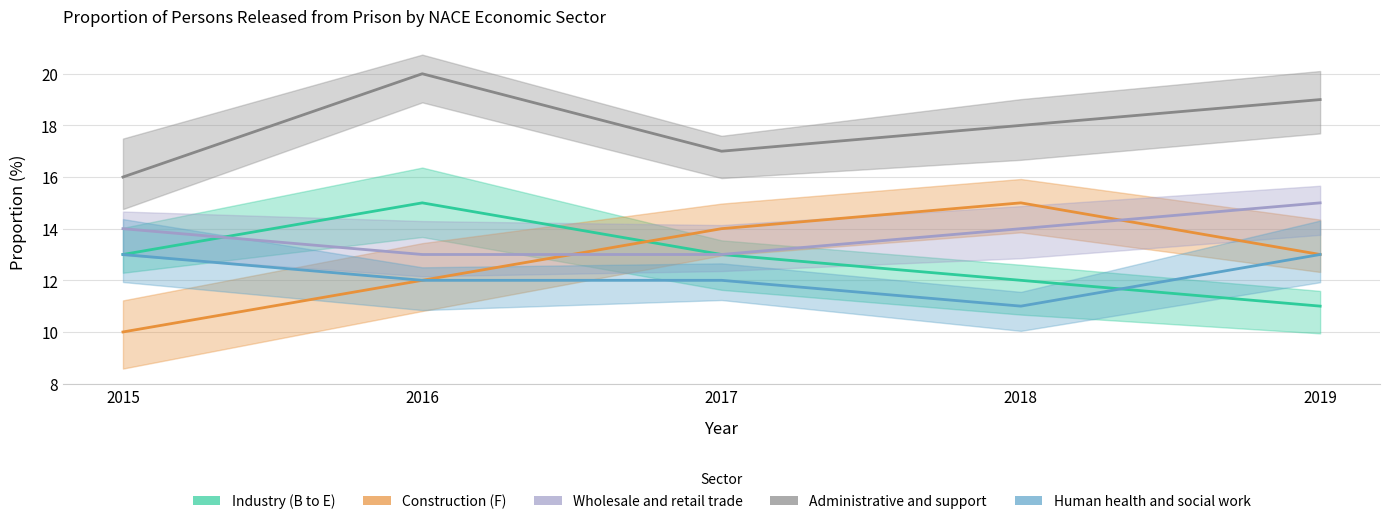

Rank the series at 2019 from lowest to highest value.

Industry (B to E), Construction (F), Human health and social work, Wholesale and retail trade, Administrative and support